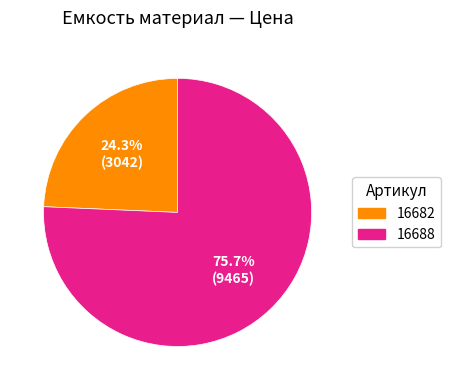

Does 16688 represent more than half of the total?

Yes